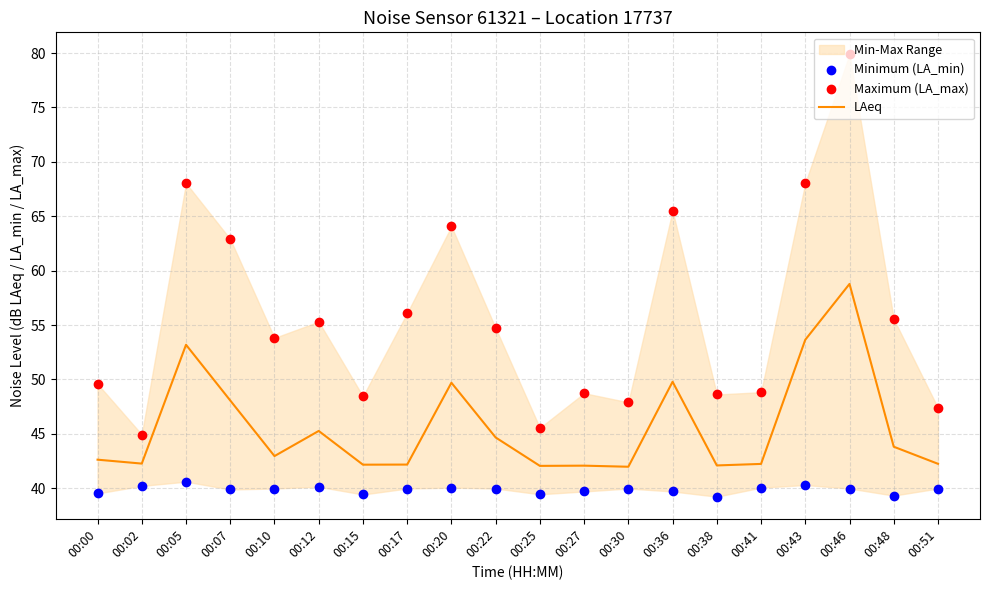

Is it true that LAeq equals 42.3 at 00:02?

True